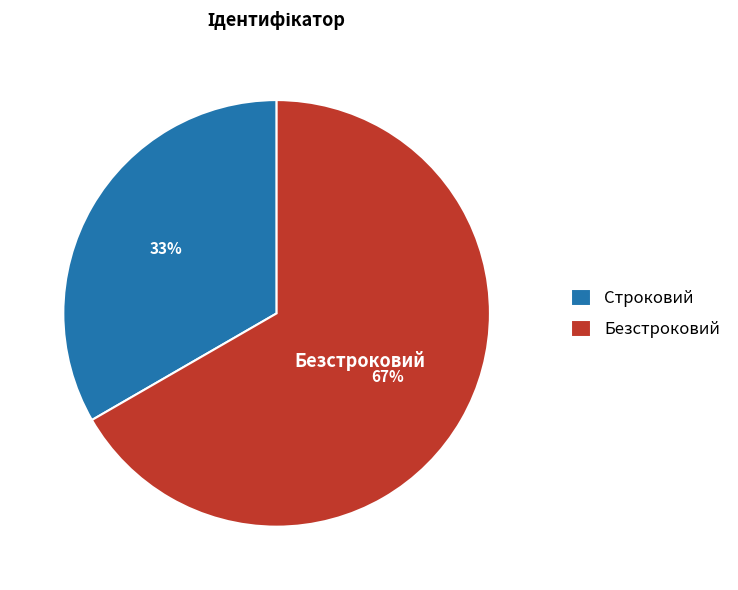

Between Безстроковий and Строковий, which is larger?

Безстроковий